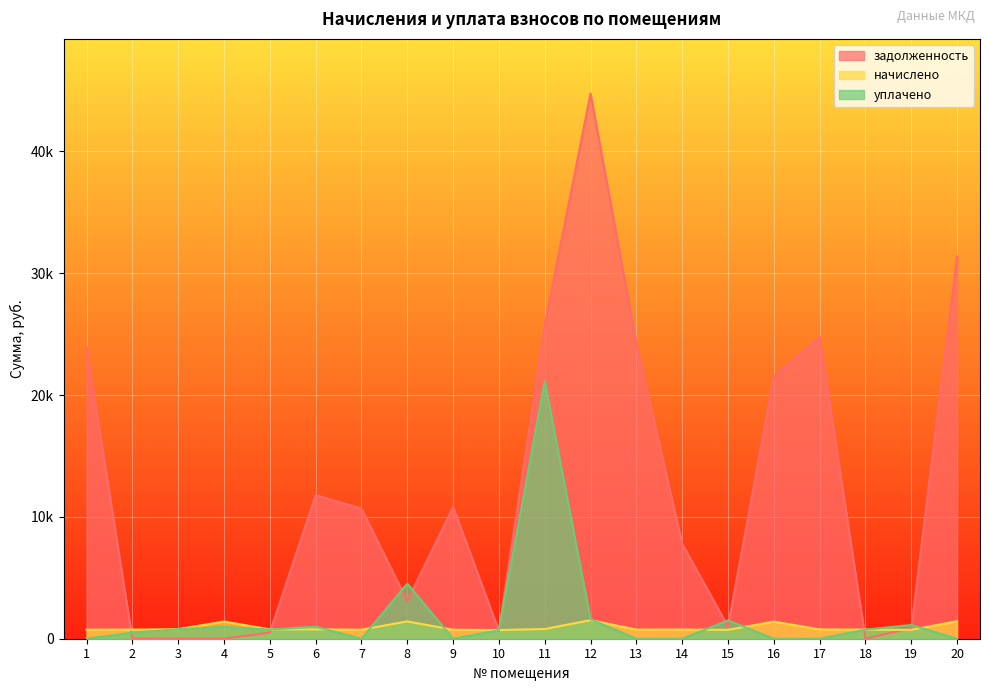

At how many categories does at least one series exceed 14941?

7